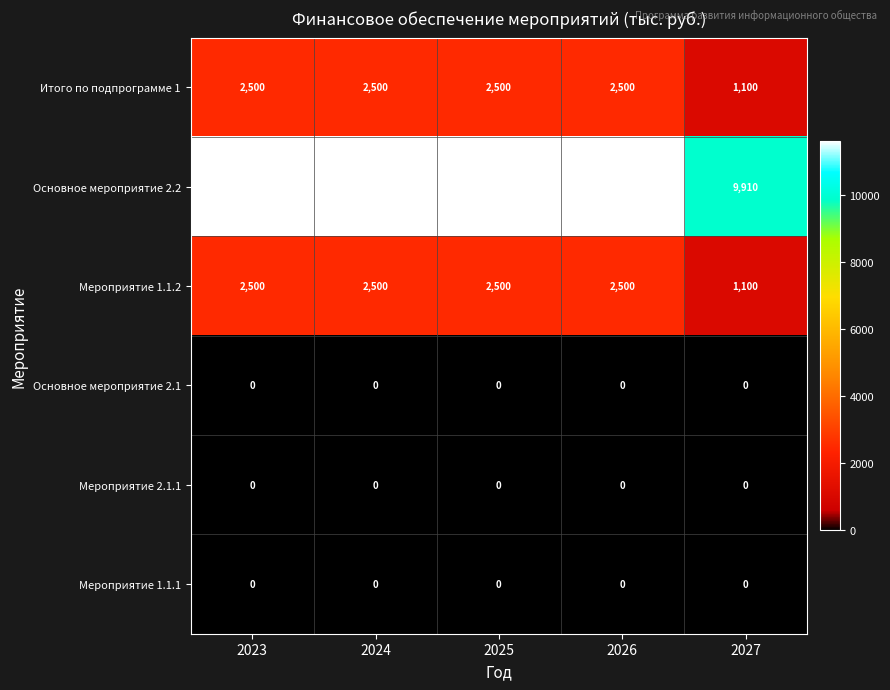

The value of Итого по подпрограмме 1 at 2027 is 1100. True or false?

True